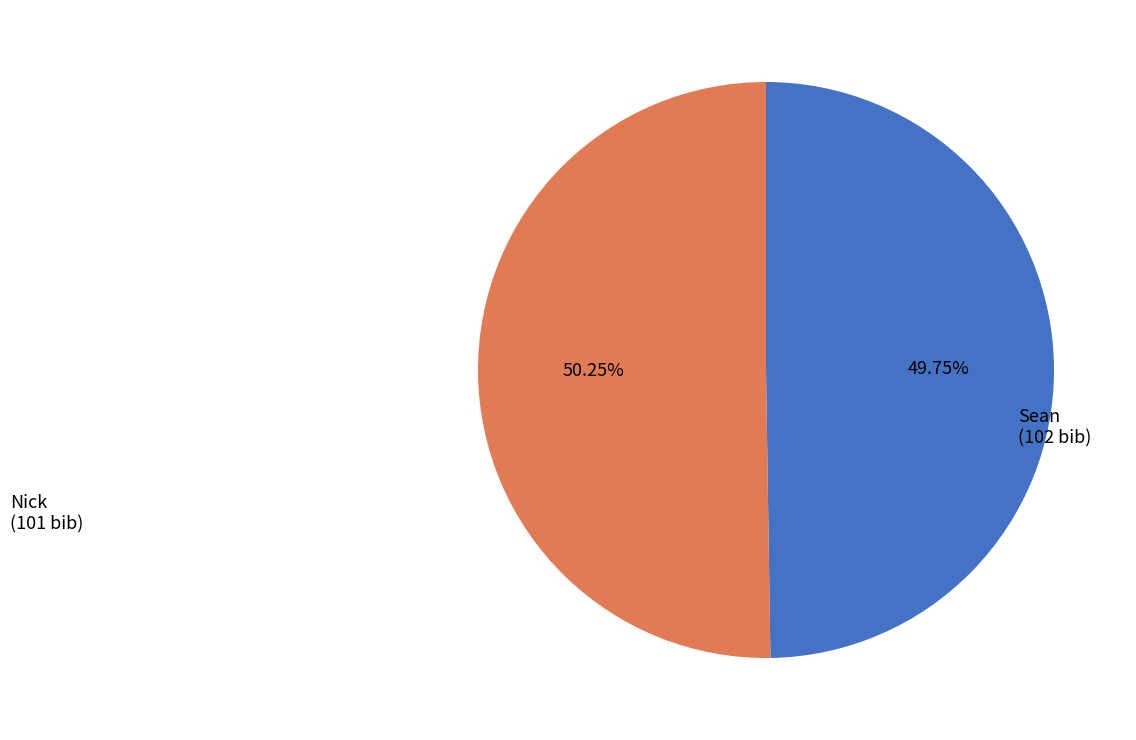

What is the ratio of the value at Sean to the value at Nick?

1.0